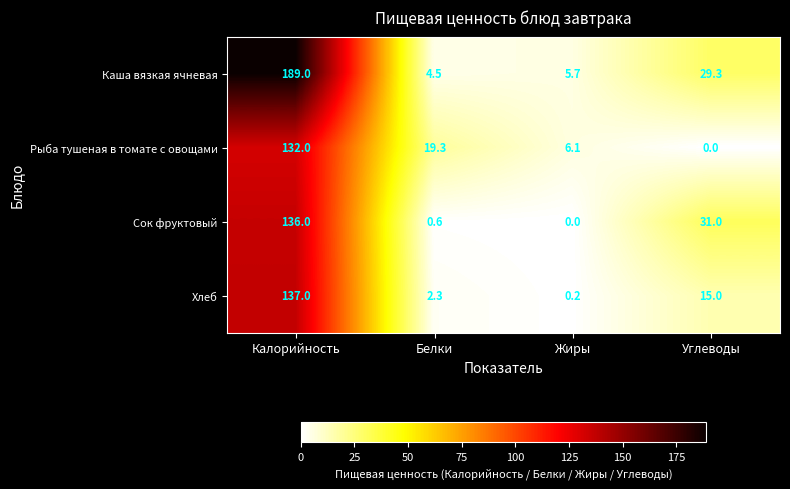

What is the sum of the Рыба тушеная в томате с овощами values at Жиры and Белки?

25.4